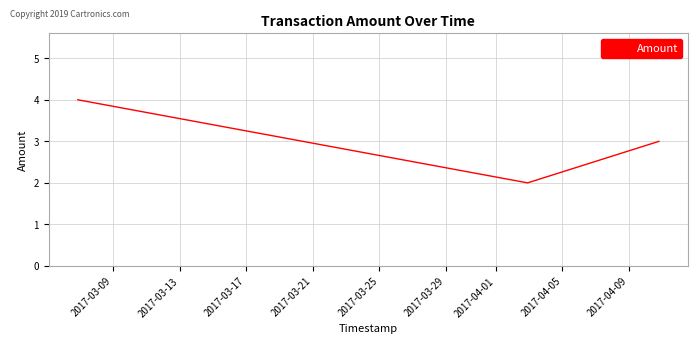

Reading left to right, what are all the values shown in this chart?

4	2	3